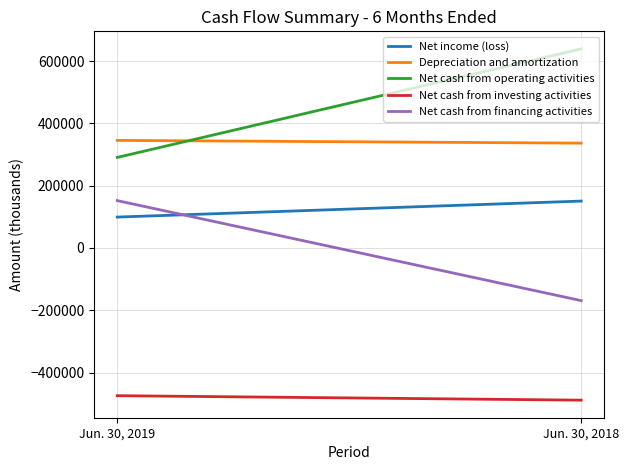

Which series has the widest spread of values?

Net cash from operating activities